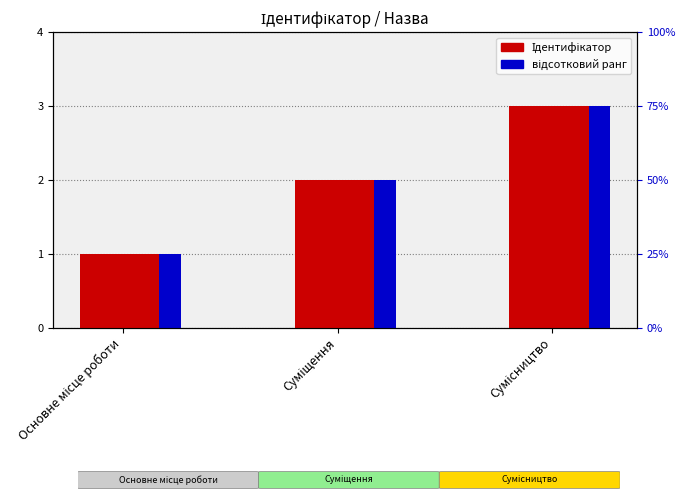

The value of Ідентифікатор at Сумісництво is 3. True or false?

True